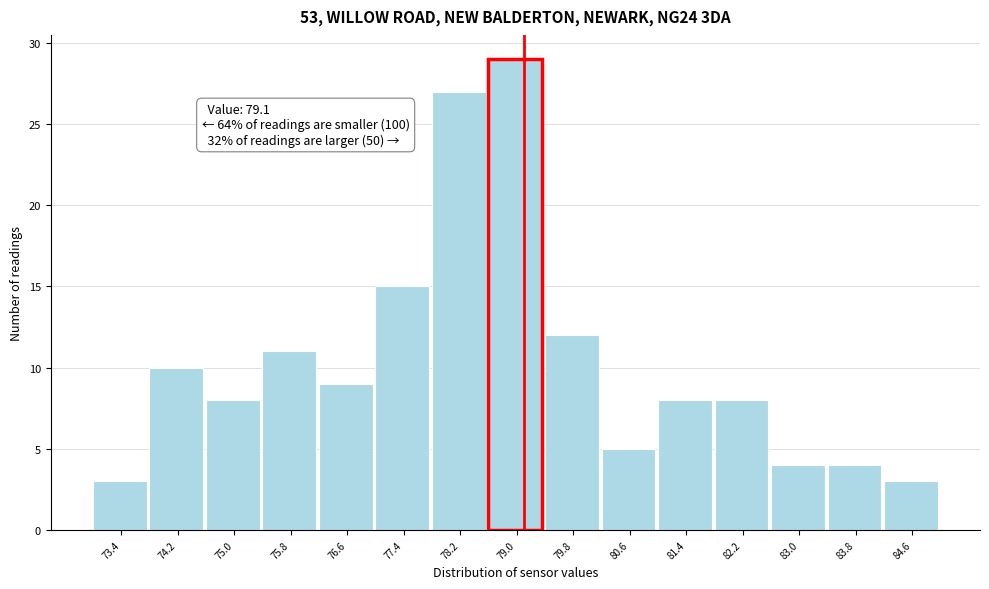

Which range on the x-axis has the tallest bar?

78.6 to 79.4